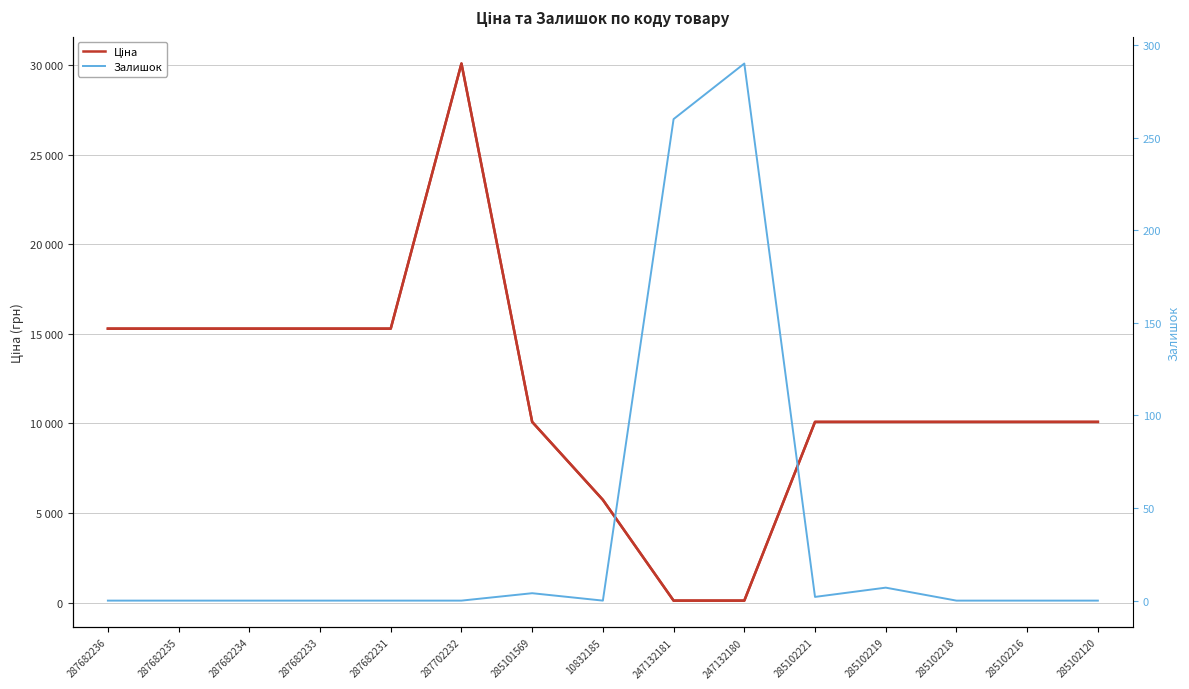

Between 247132180 and 285102216, which series saw the biggest shift?

Ціна